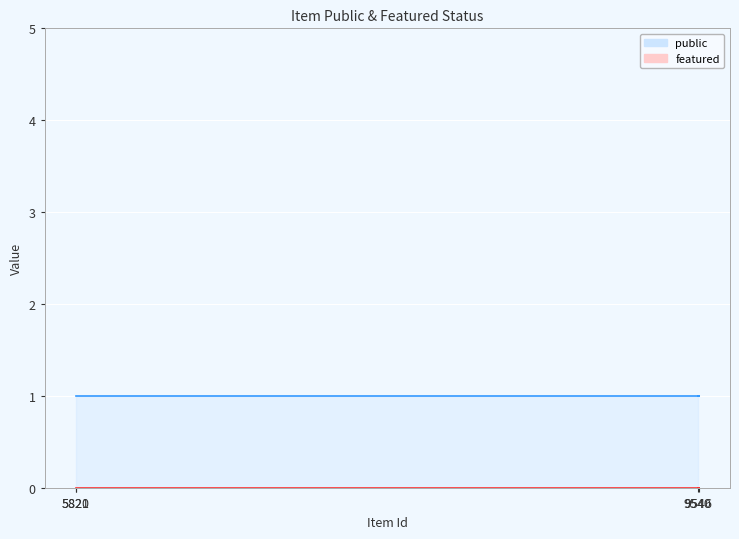

Does the chart display data point markers on the line(s)?

No